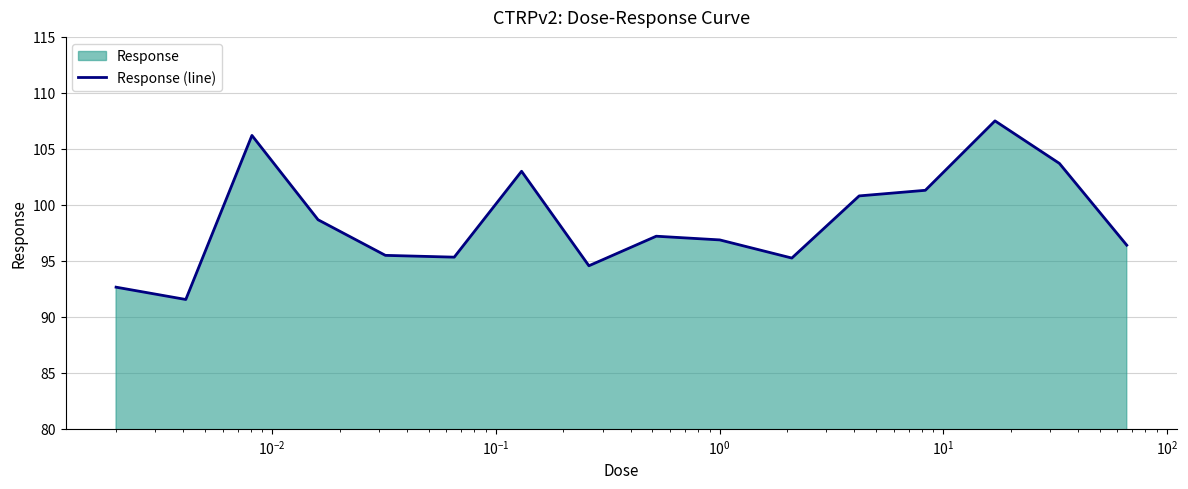

What is the greatest value displayed?

107.5